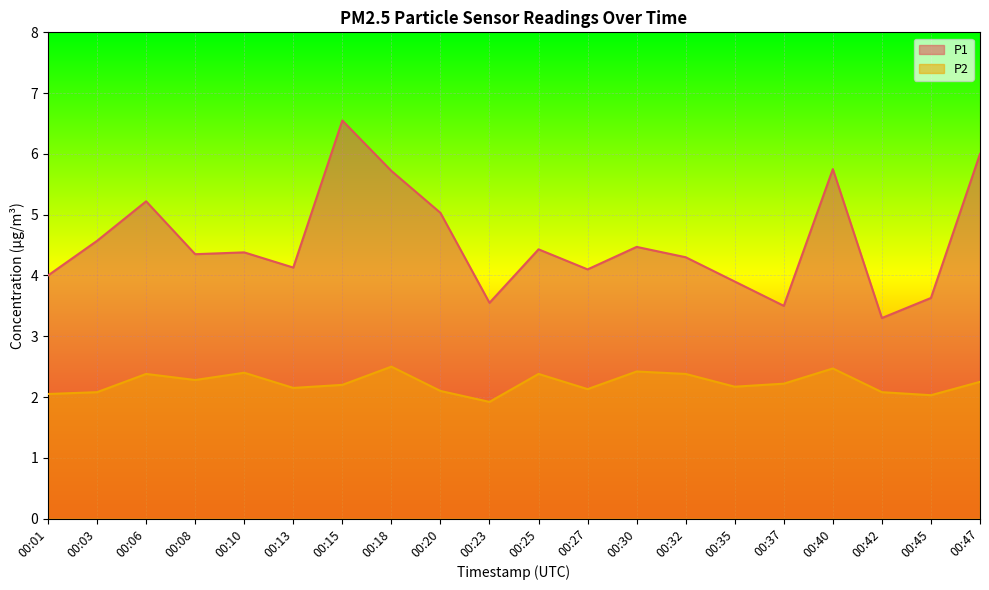

True or false: P1 and P2 cross at least once.

False